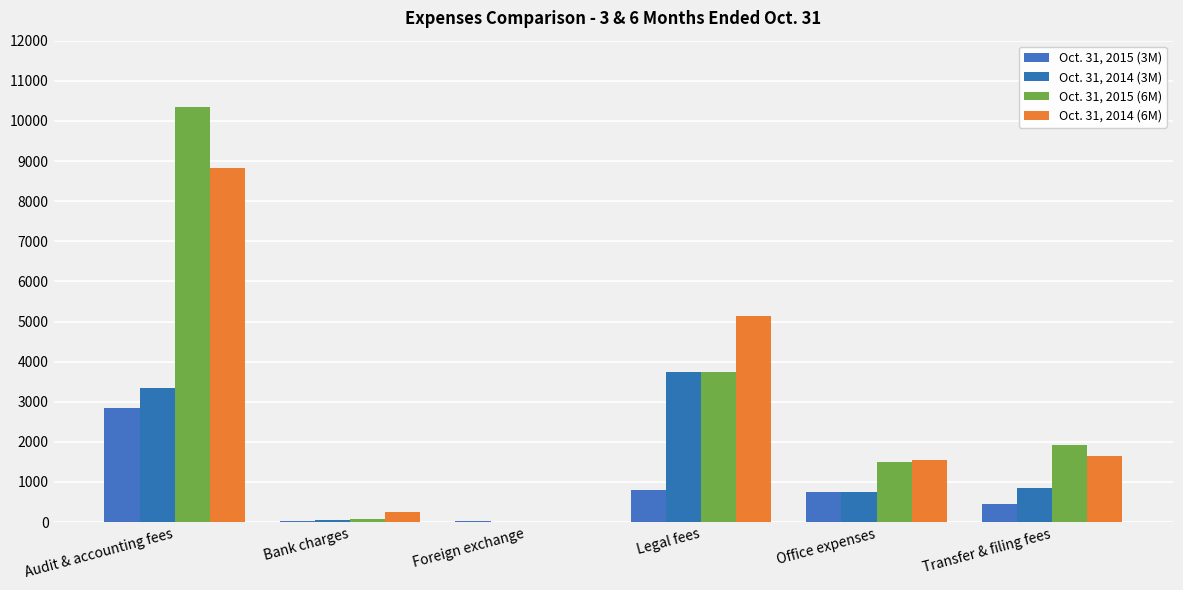

How many series are shown in this chart?

4